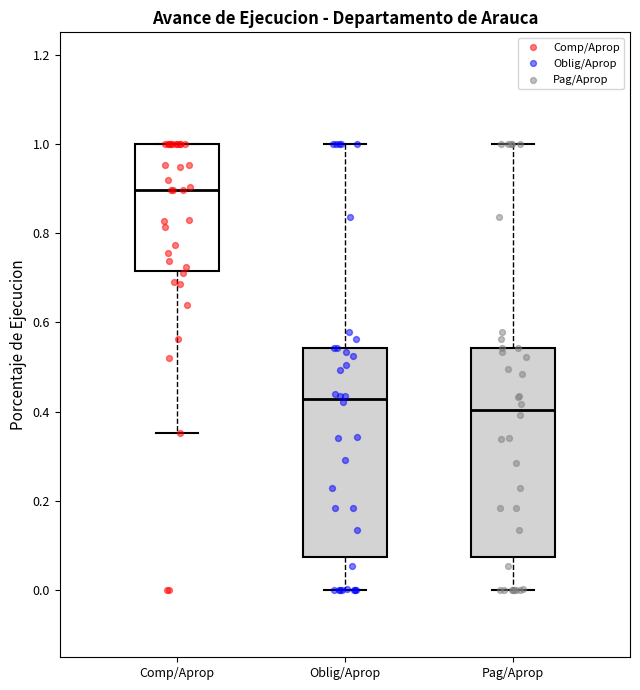

Where does the median line of the box for Pag/Aprop sit on the y-axis? The values are not printed on the chart, so give them approximately, as read against the axis.

0.40